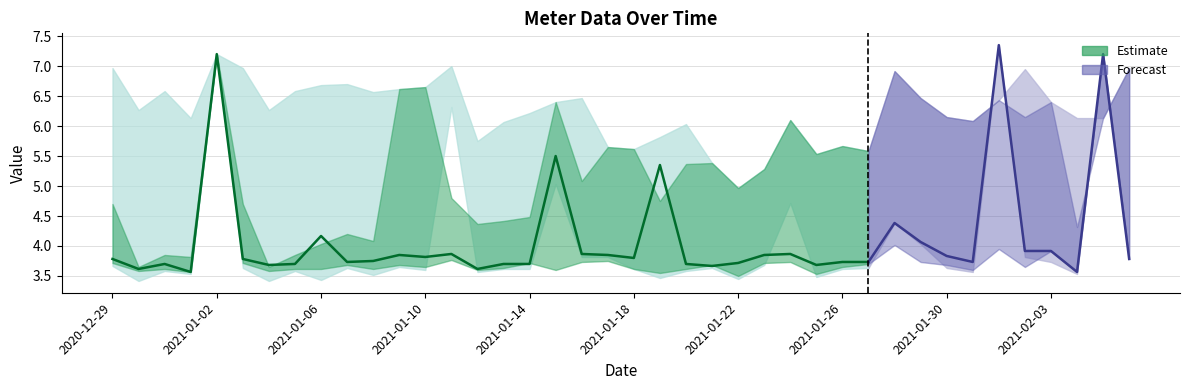

True or false: q75_val and max_val intersect in this chart.

False